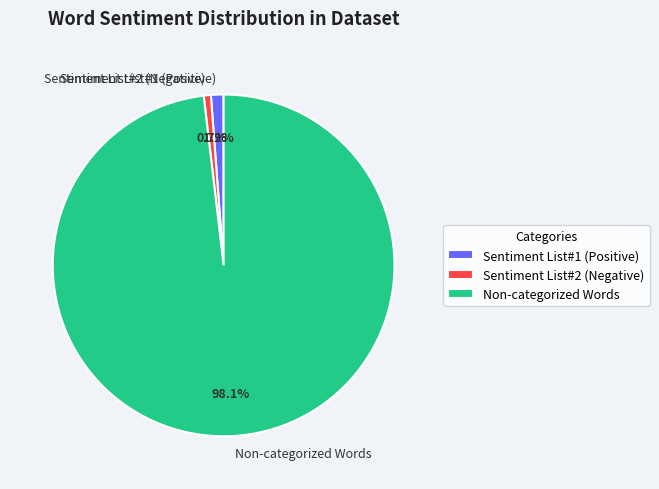

True or false: Sentiment List#1 (Positive) accounts for 1% of the total.

True